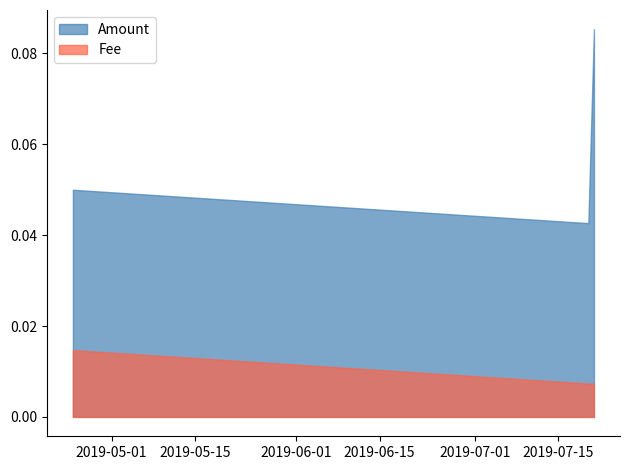

Reading left to right, transcribe all the data shown in this chart.

Amount: 0=0.1	1=0.0	2=0.1
Fee: 0=0.0	1=0.0	2=0.0